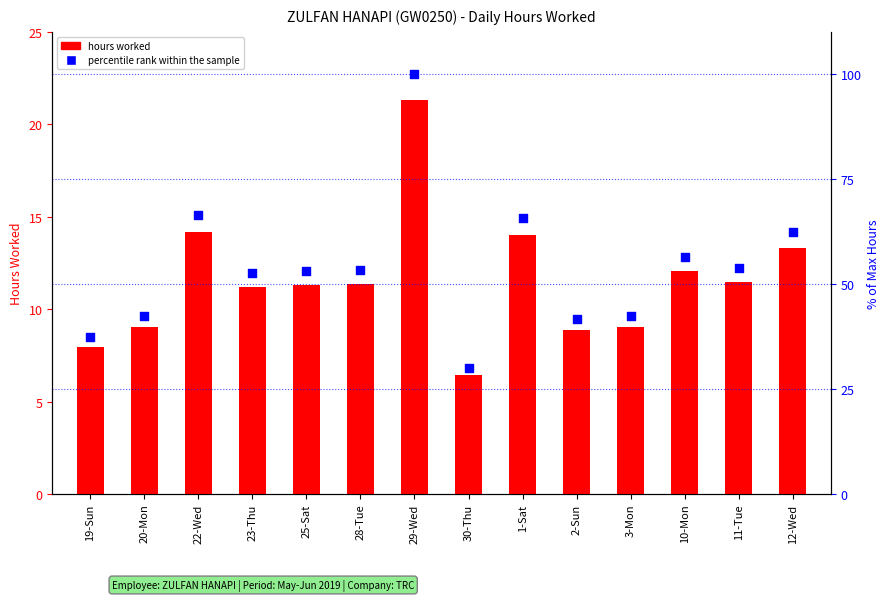

Which series reaches the maximum Y coordinate?

percentile rank within the sample